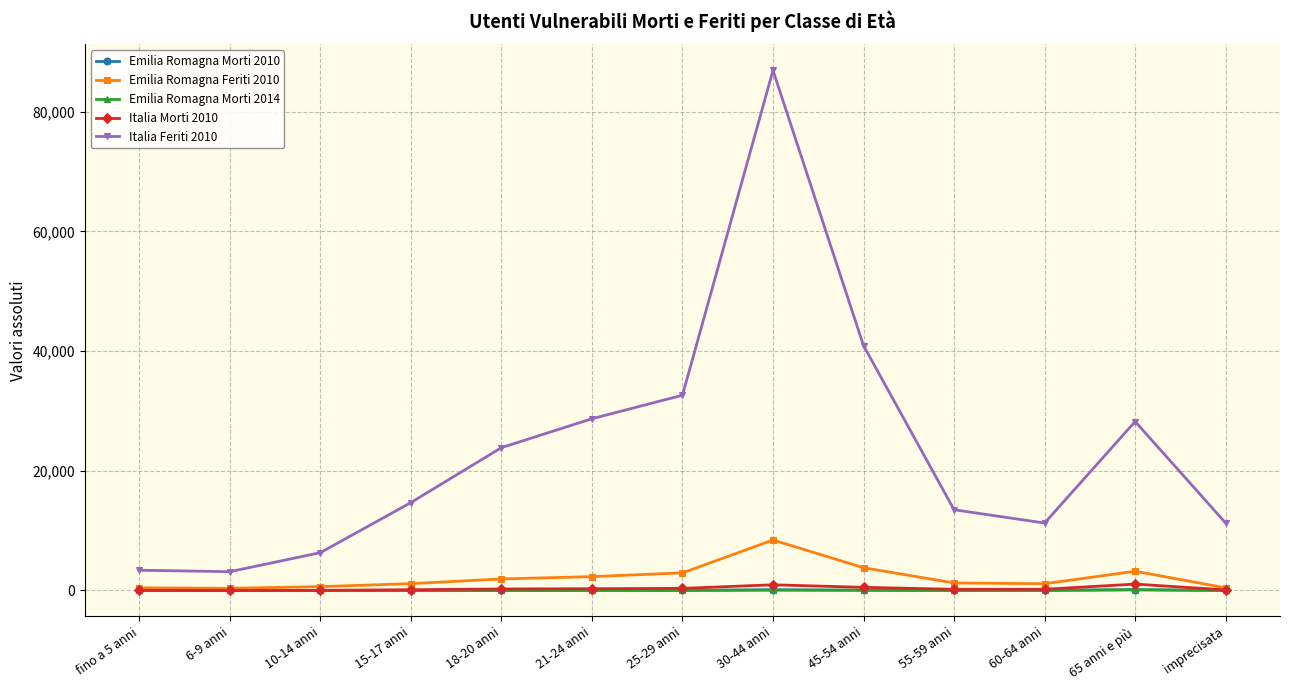

How many lines are shown in the chart?

5